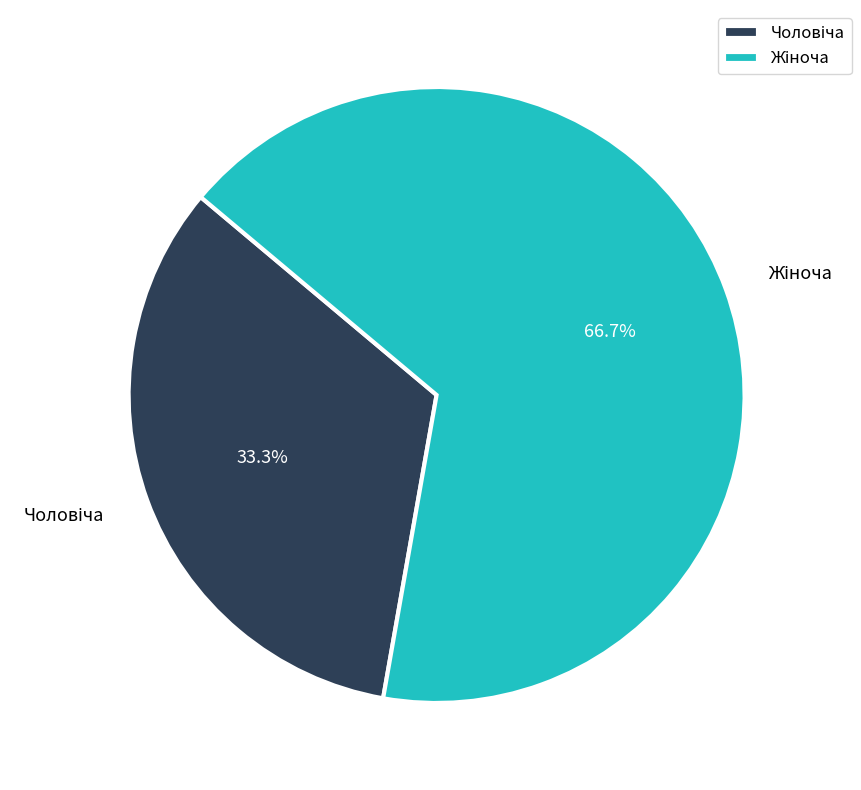

Is there a majority slice in this chart?

Yes